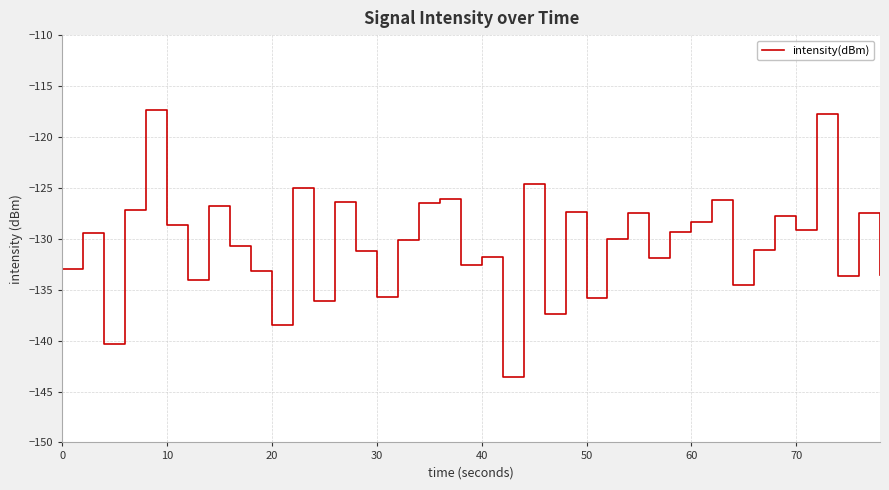

What is the smallest value displayed?

-143.6